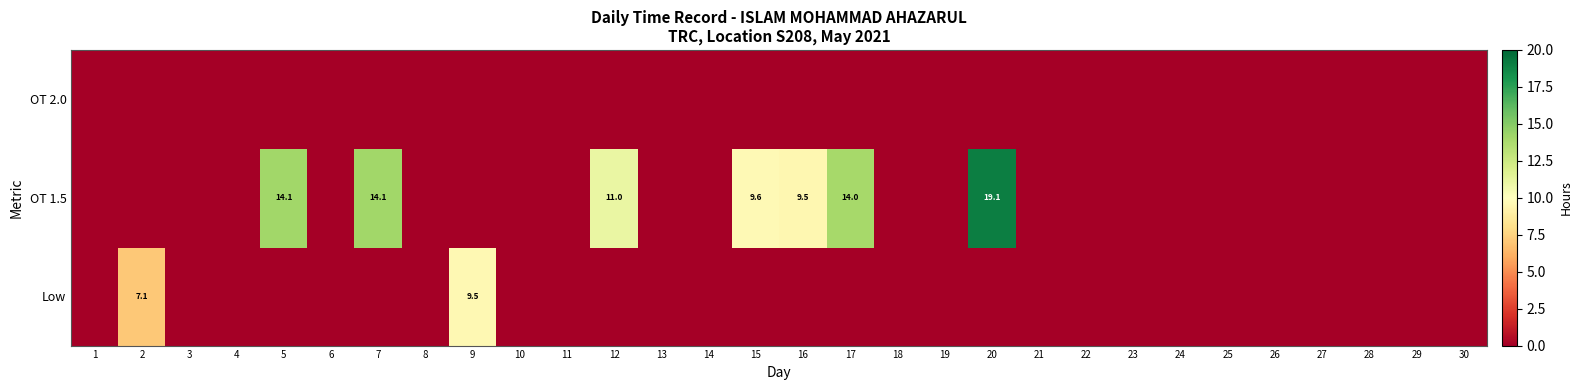

Rank the series by their maximum value, from highest to lowest.

OT 1.5, Low, OT 2.0